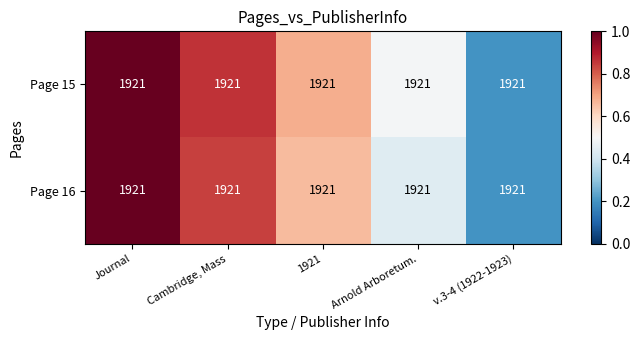

What is the approximate value of Page 16 at Arnold Arboretum.?

0.4